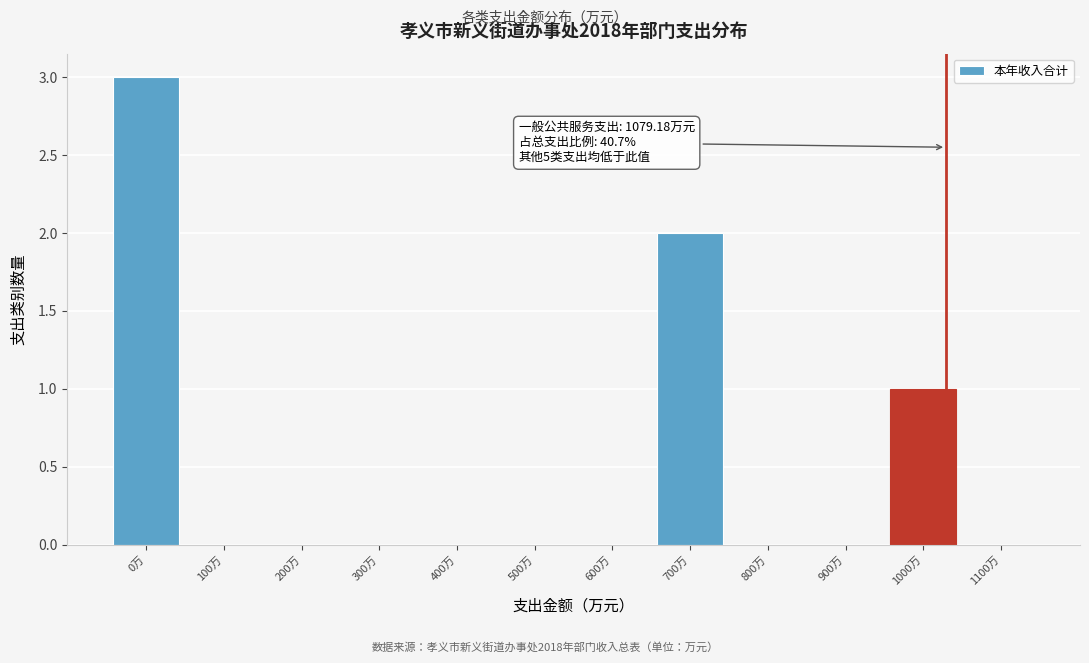

Reading left to right, what are all the values shown in this chart?

0万=3	100万=0	200万=0	300万=0	400万=0	500万=0	600万=0	700万=2	800万=0	900万=0	1000万=1	1100万=0